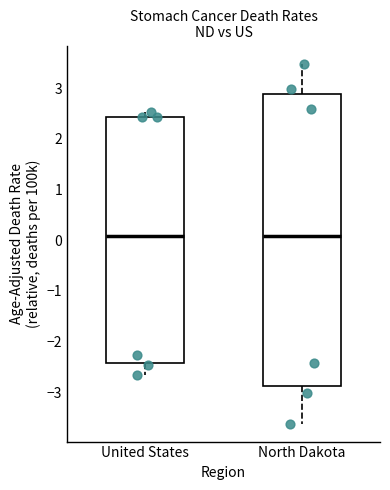

Reading left to right, read every box against the y-axis: the position of its median line, the range the box covers, and the ends of its whiskers. The values are not printed on the chart, so give them approximately, as read against the axis.

United States: median 0.1, box -2.4 to 2.4, whiskers -2.7 to 2.5
North Dakota: median 0.1, box -2.9 to 2.9, whiskers -3.6 to 3.5